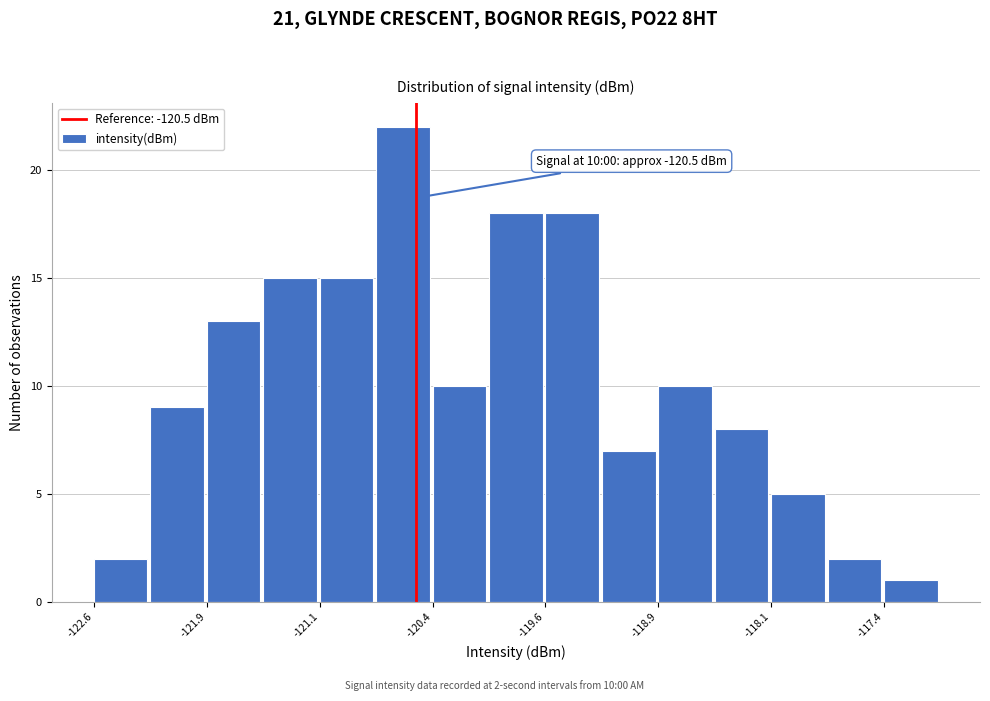

Read against the x-axis, roughly where is the centre of the tallest bar?

-120.6